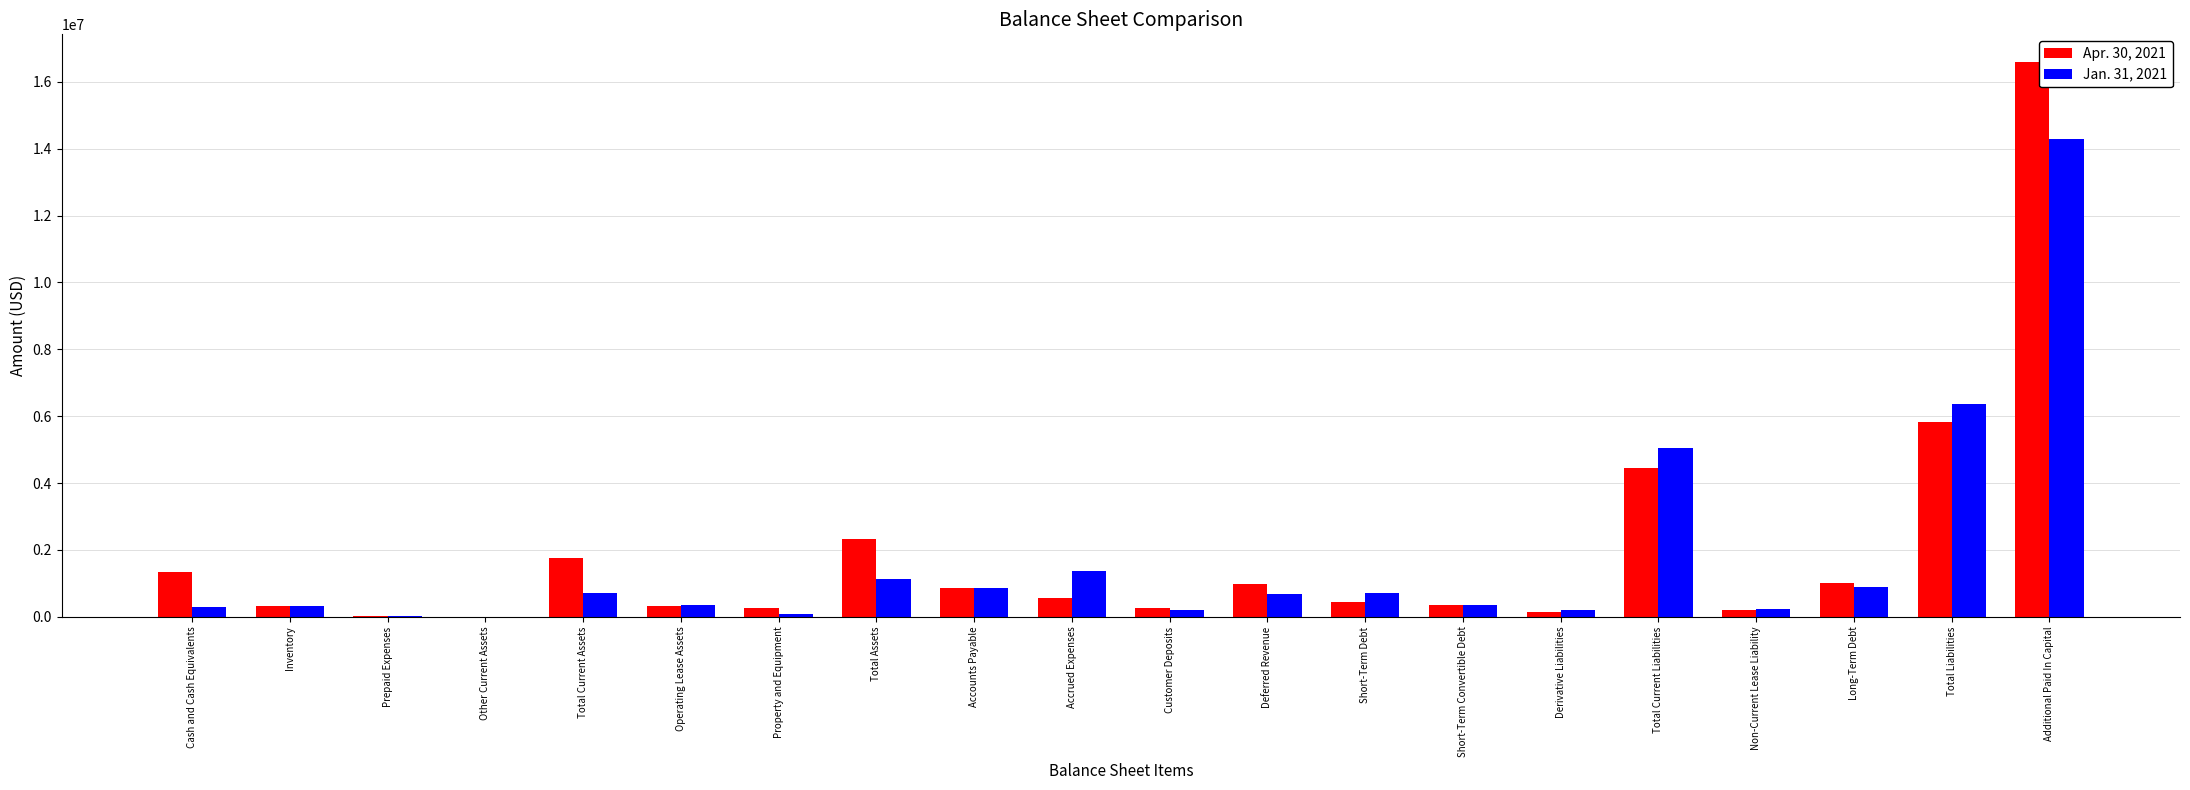

The value of Apr. 30, 2021 at Total Current Liabilities is 4461893. True or false?

True